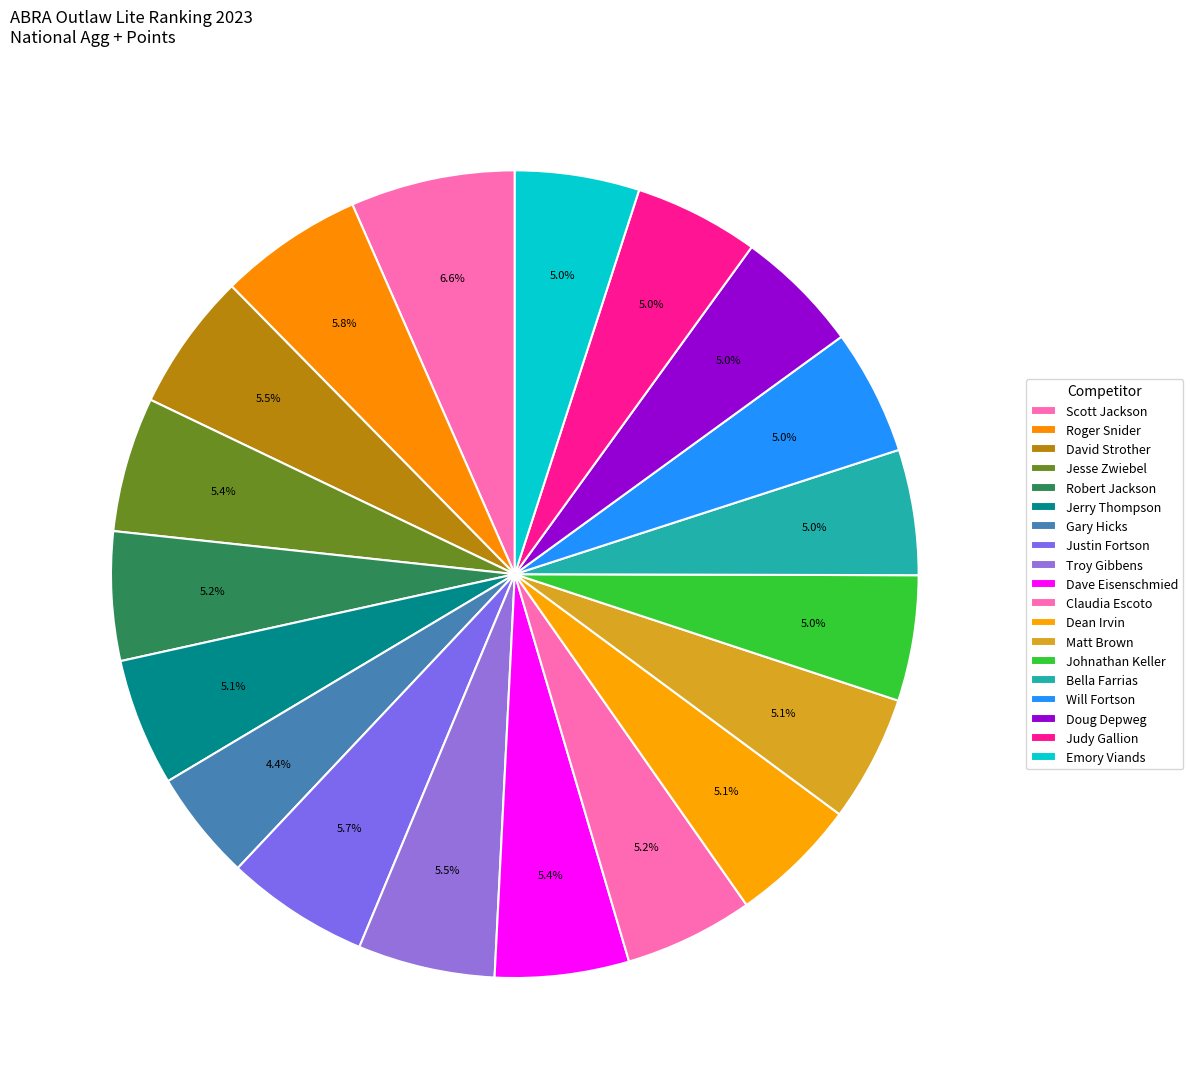

Count the number of slices in the pie.

19